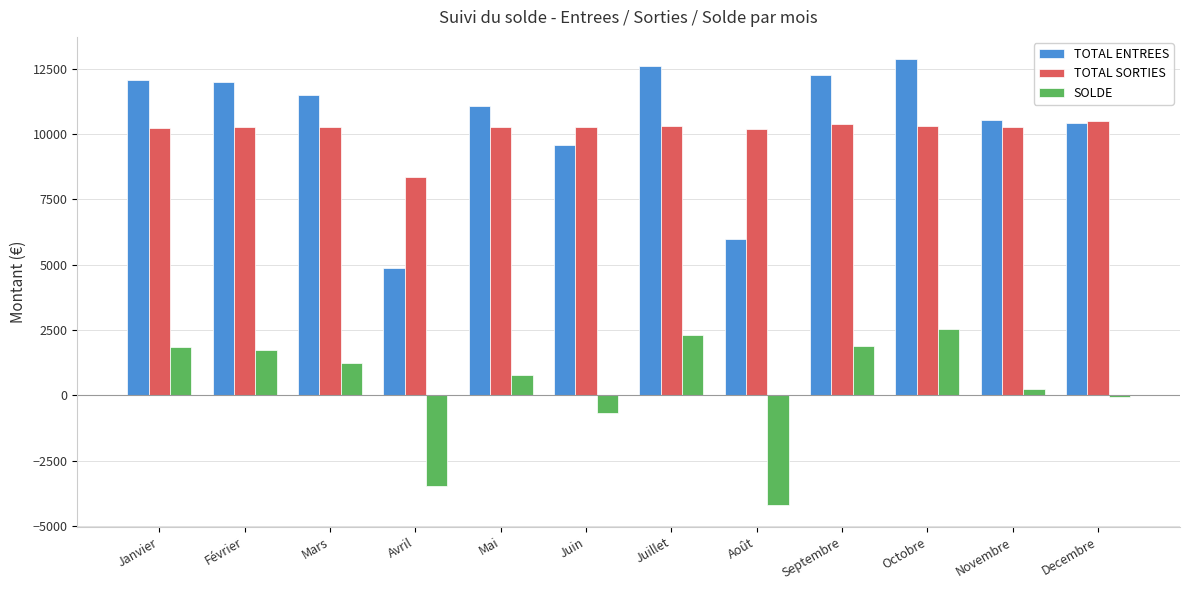

What is the difference between the maximum and minimum values in the TOTAL SORTIES series?

2126.8